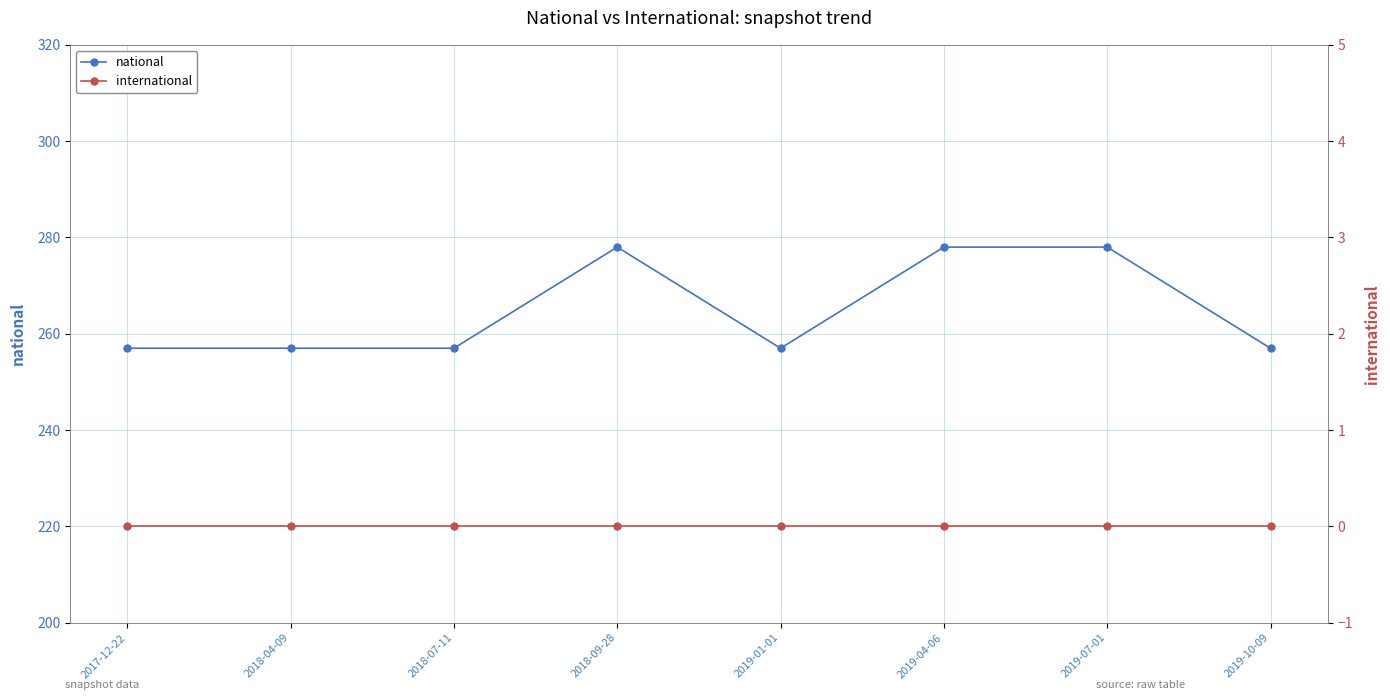

True or false: national and international intersect in this chart.

False